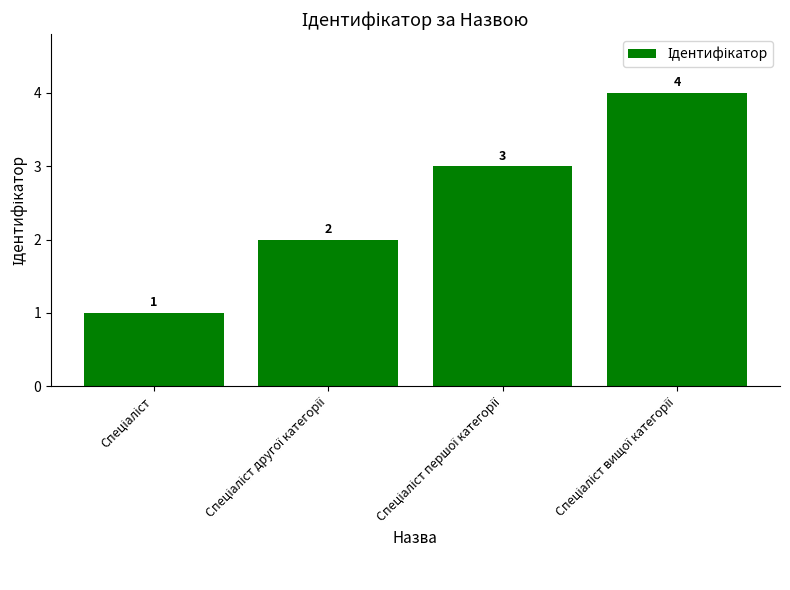

Count the values in the range 2 to 4.

3